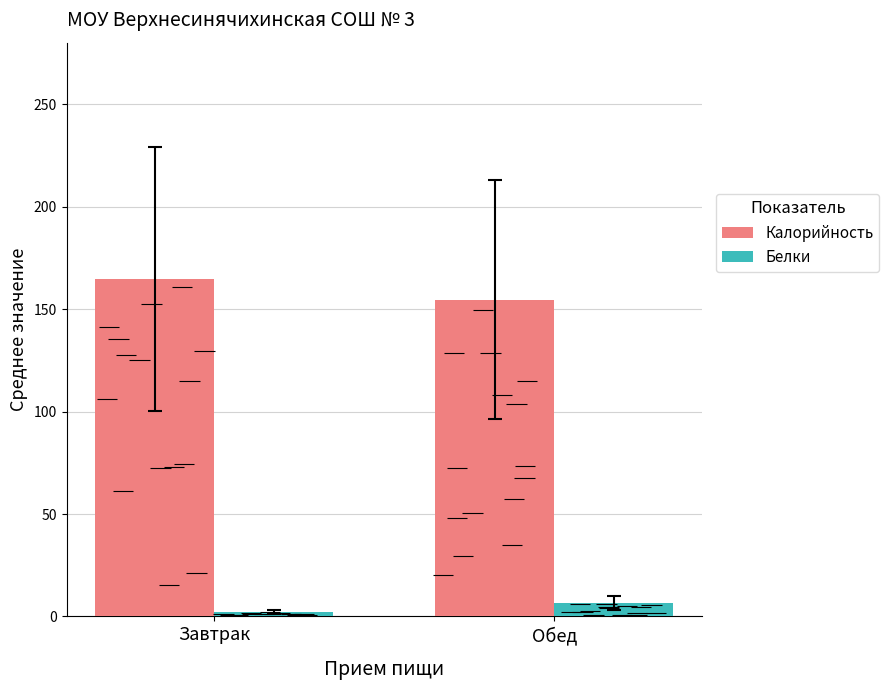

Which series has the largest total across all categories?

Калорийность